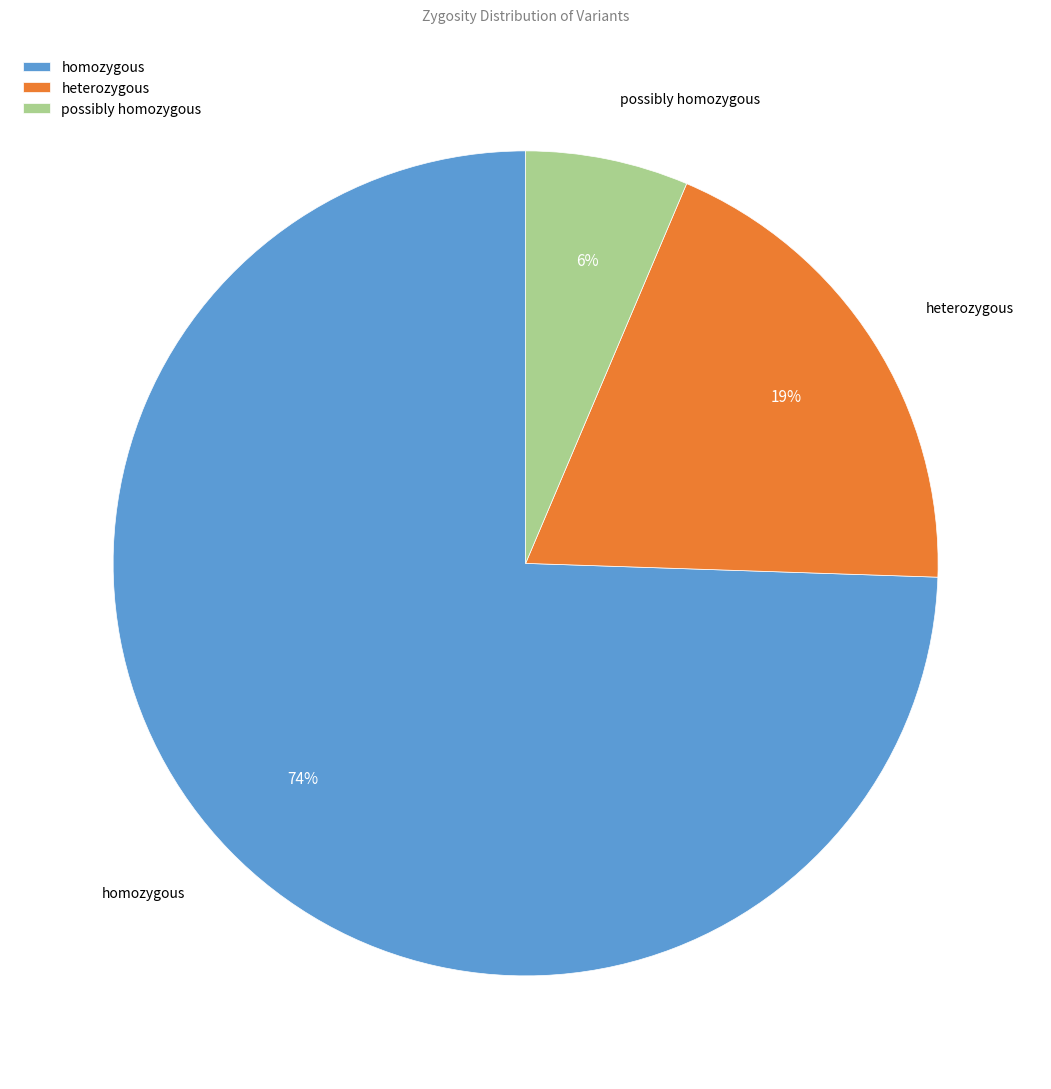

Do homozygous and possibly homozygous together represent more than half of the pie?

Yes